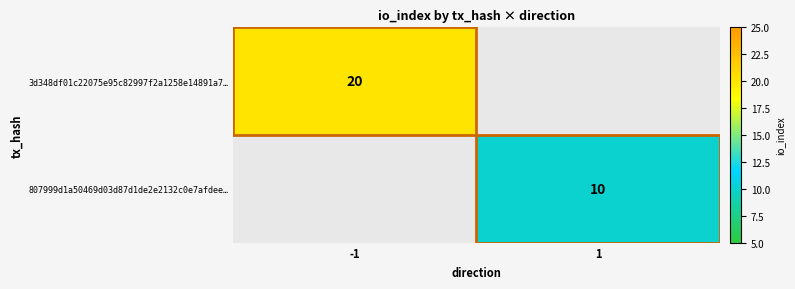

Which label corresponds to the largest value in the chart?

-1